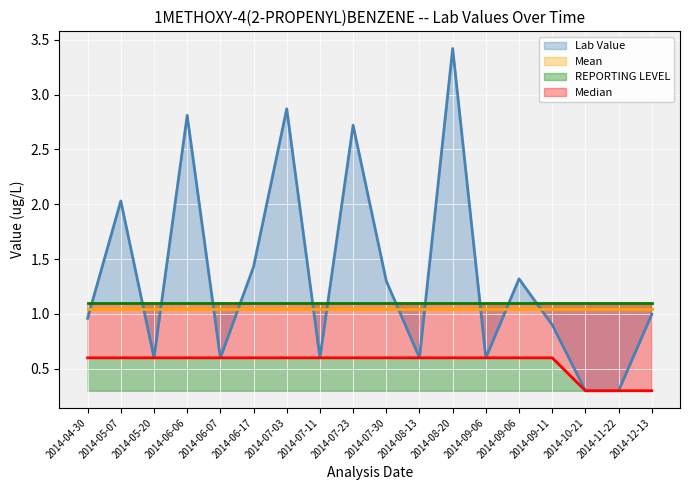

What is the label of the 5th point from the right?

2014-09-06